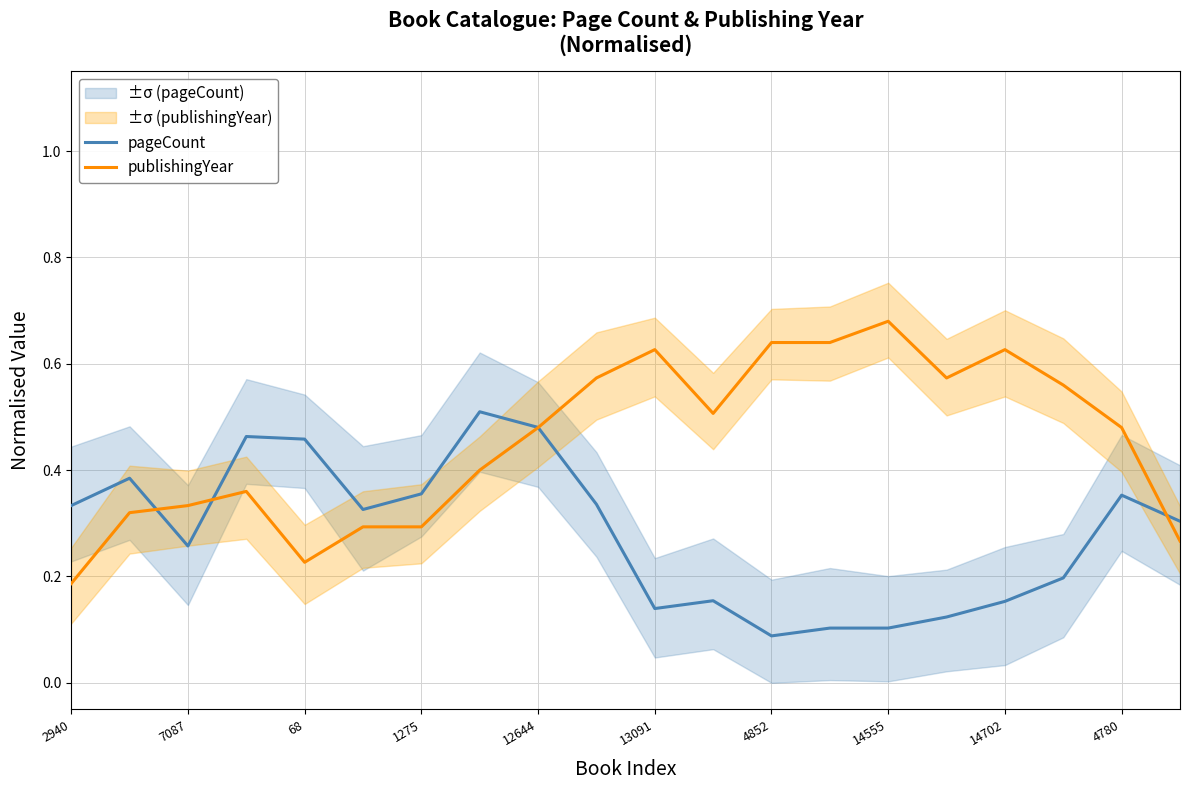

How many lines are shown in the chart?

2